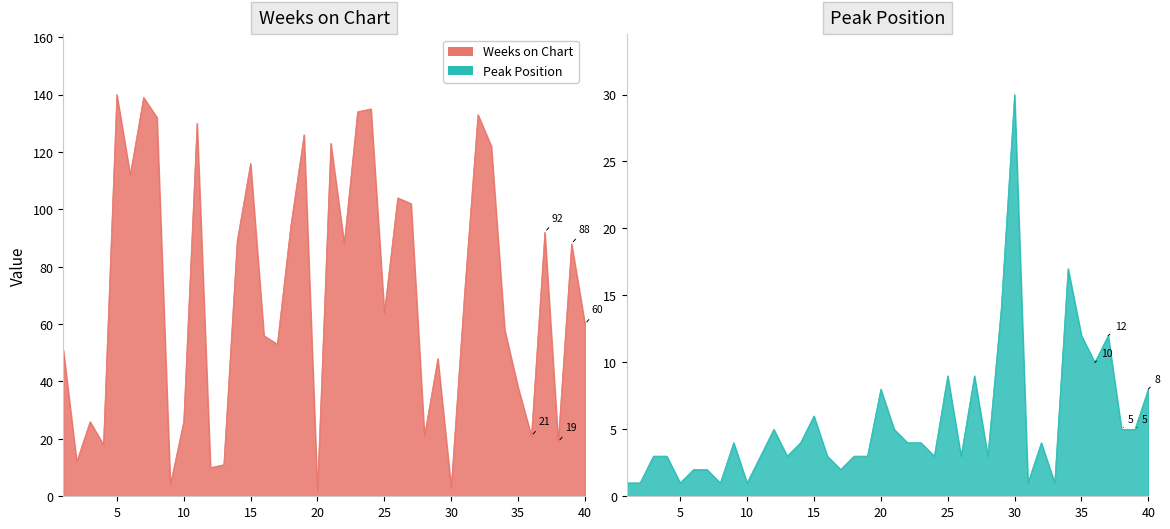

The Peak Position series shows 2 at 23. True or false?

False